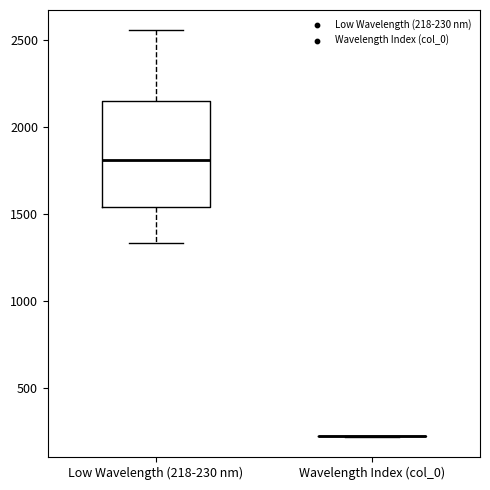

Where does the median line of the box for Low Wavelength (218-230 nm) sit on the y-axis? The values are not printed on the chart, so give them approximately, as read against the axis.

1800